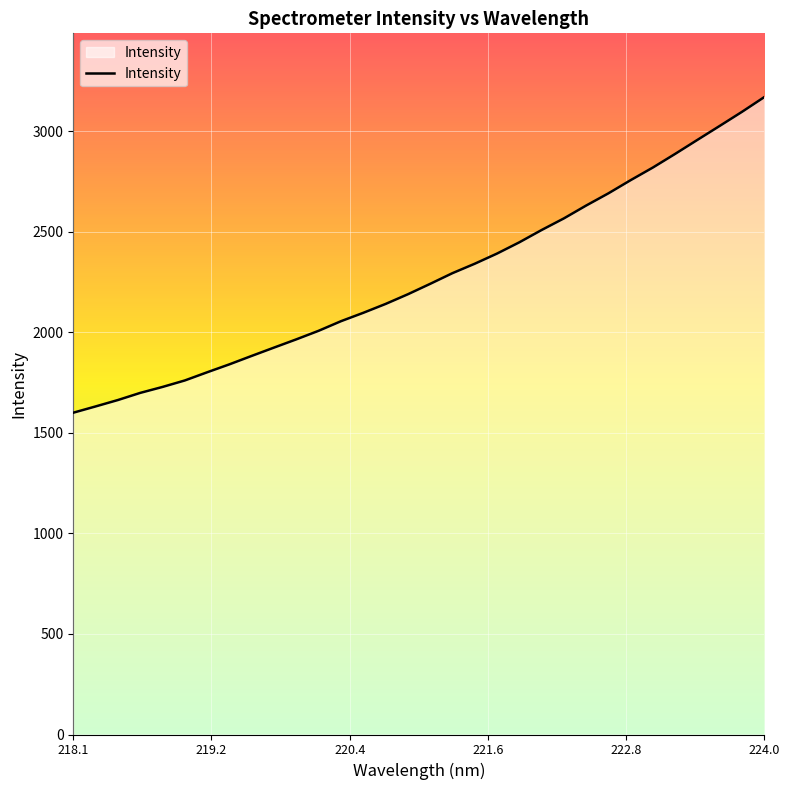

True or false: there are more than 1 points higher than both neighbors.

False